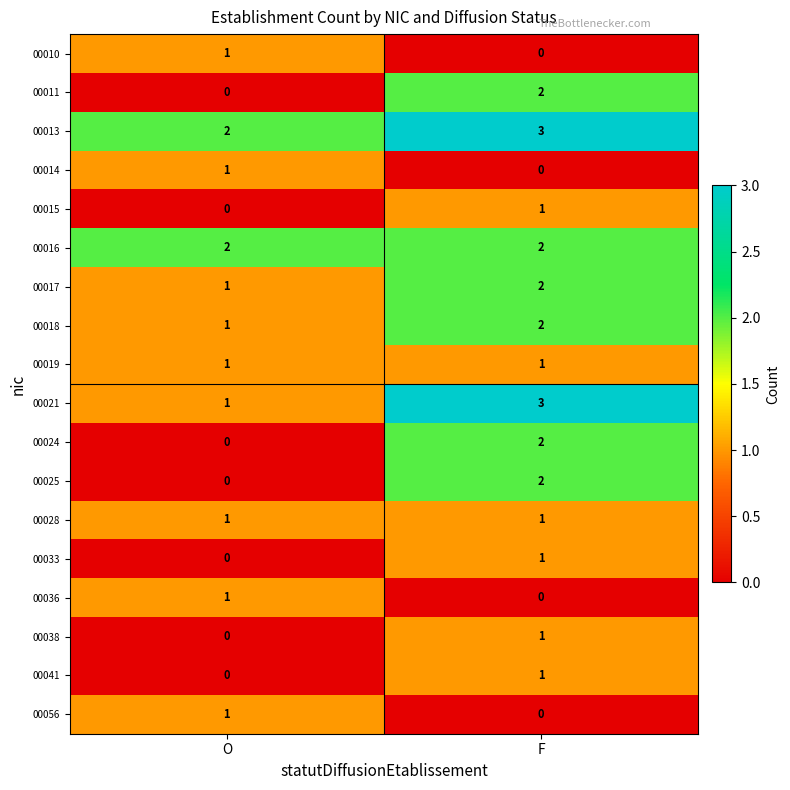

What is the spread (max minus min) of values at F?

3